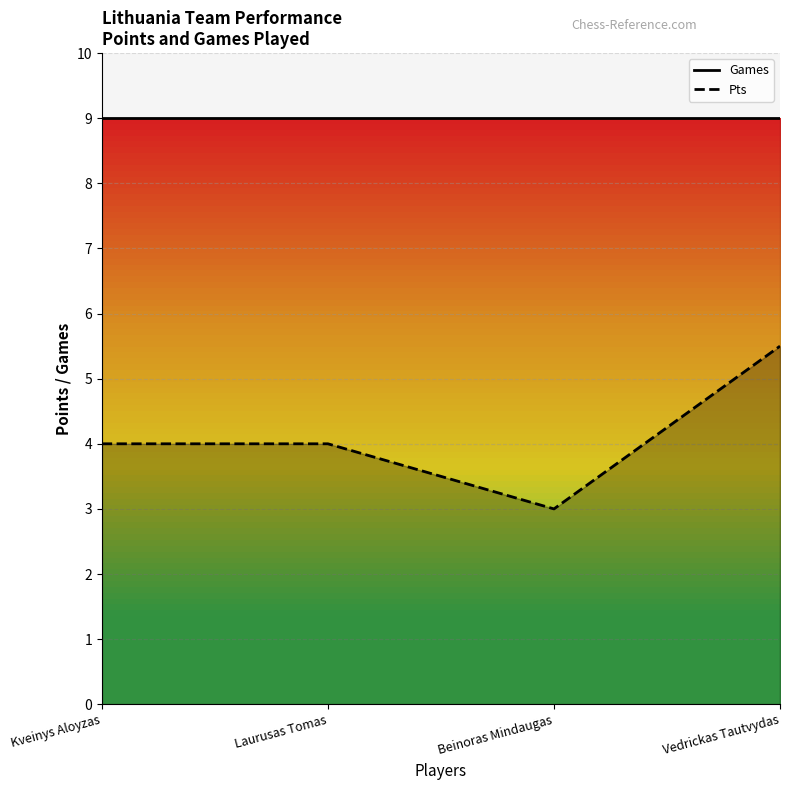

Between Laurusas Tomas and Beinoras Mindaugas, which series saw the biggest shift?

Pts